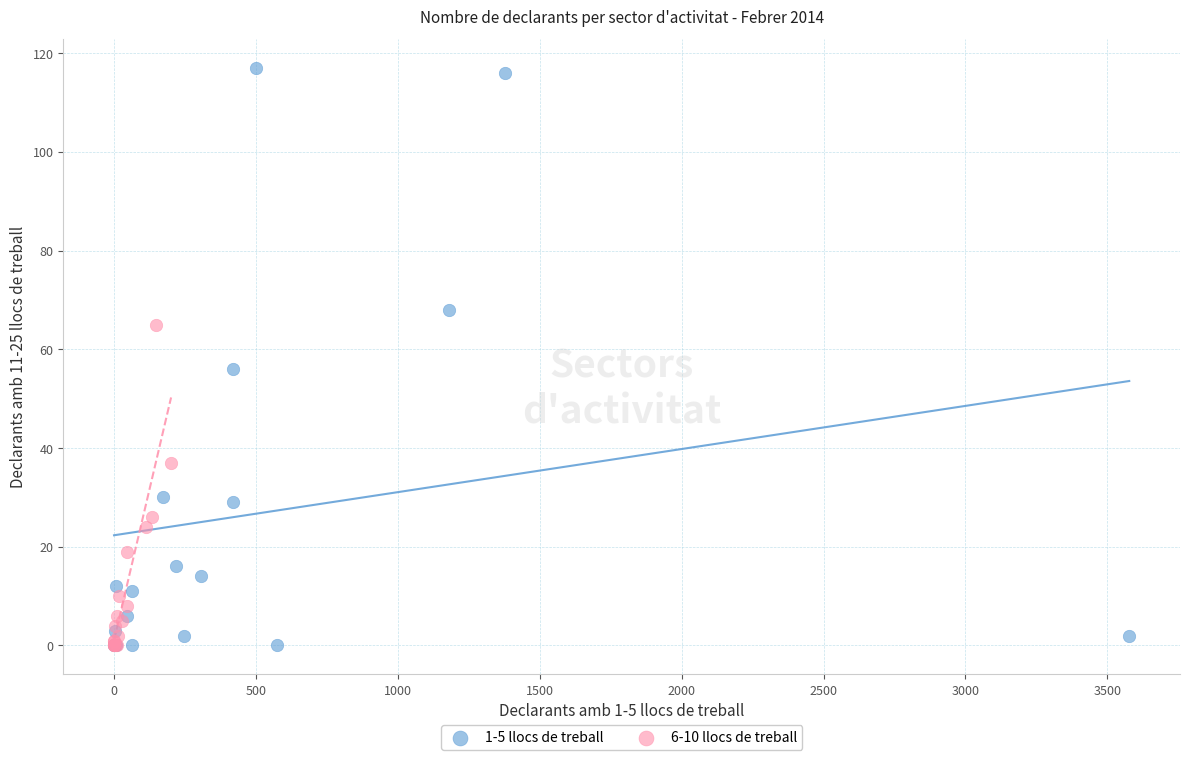

Which series has the widest spread of Y values?

1-5 llocs de treball